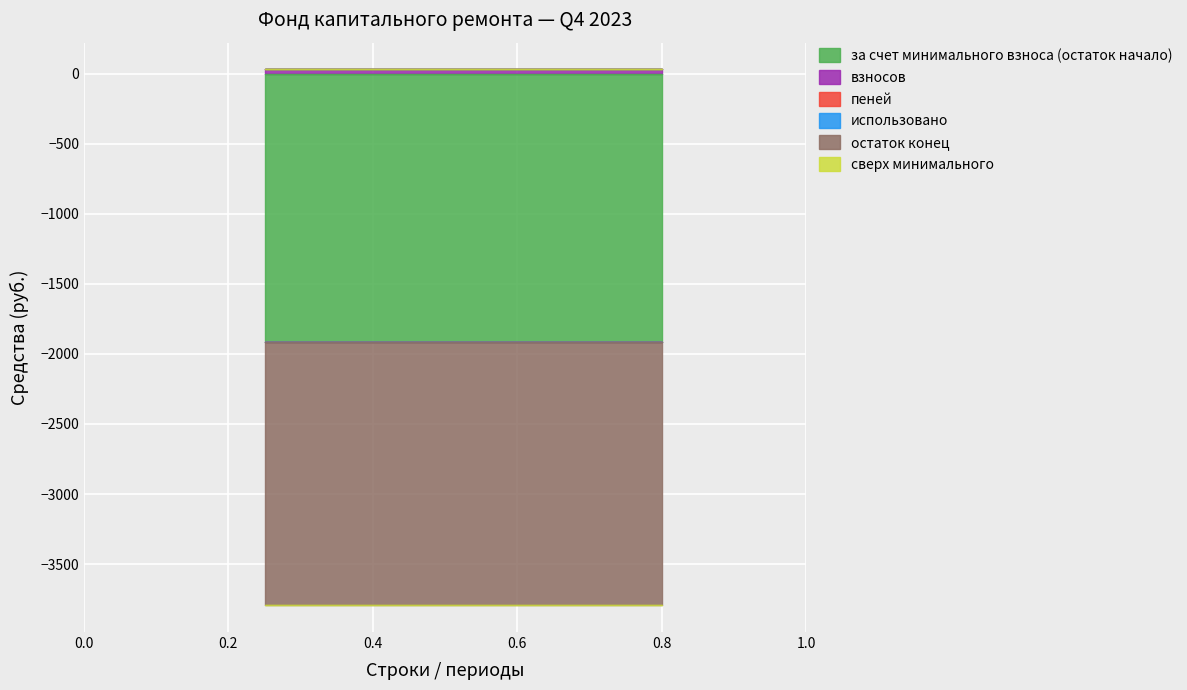

True or false: остаток конец and сверх минимального intersect in this chart.

False